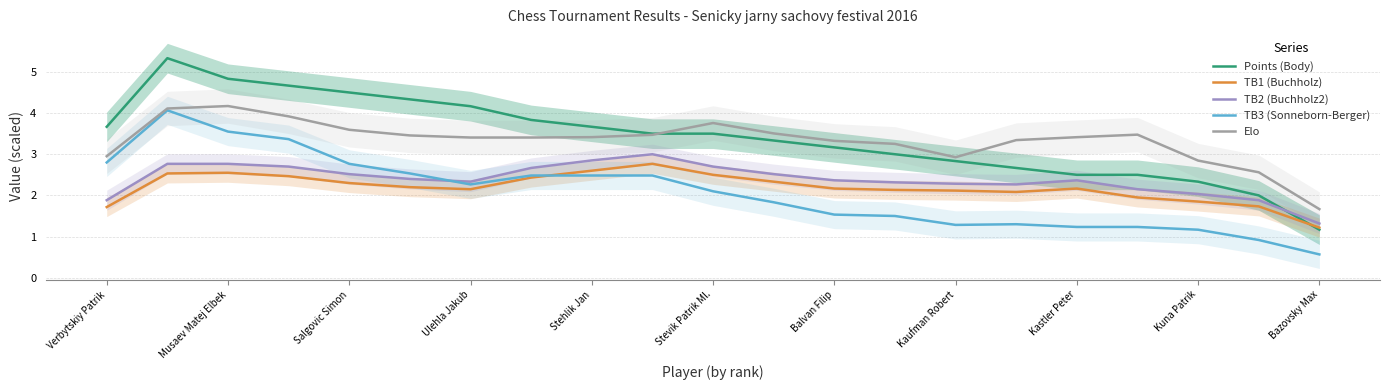

How many interior local valleys does the TB3 (Sonneborn-Berger) series have?

3